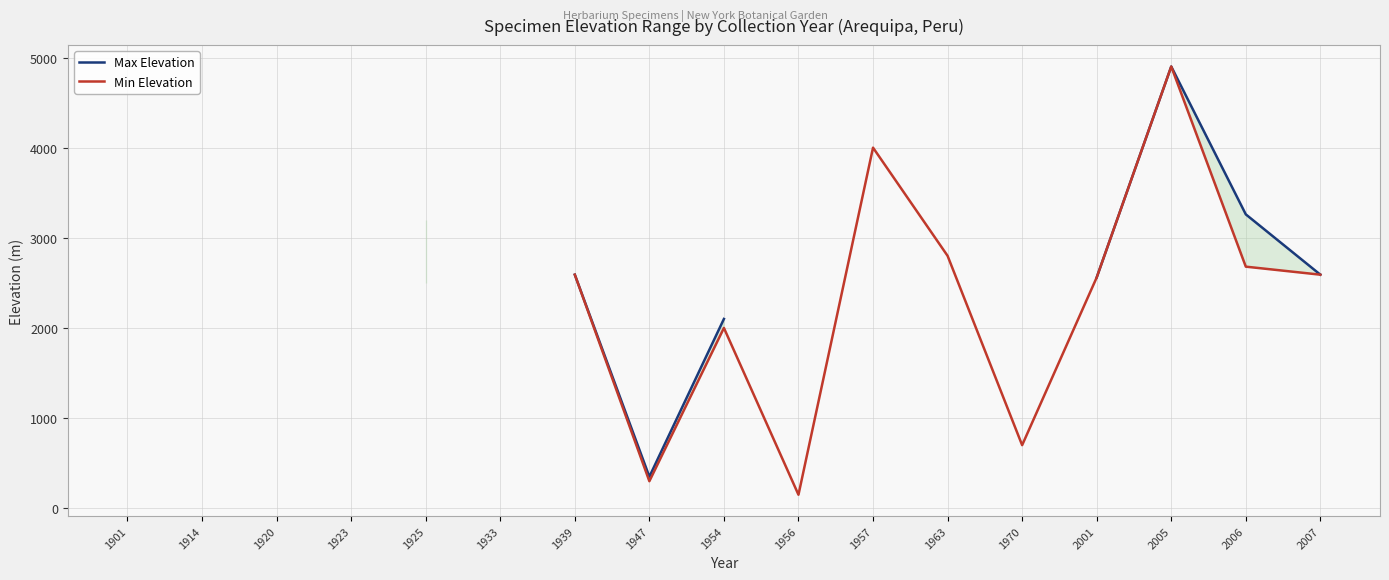

What is the difference between the maximum and minimum values in the Max Elevation series?

4550.0